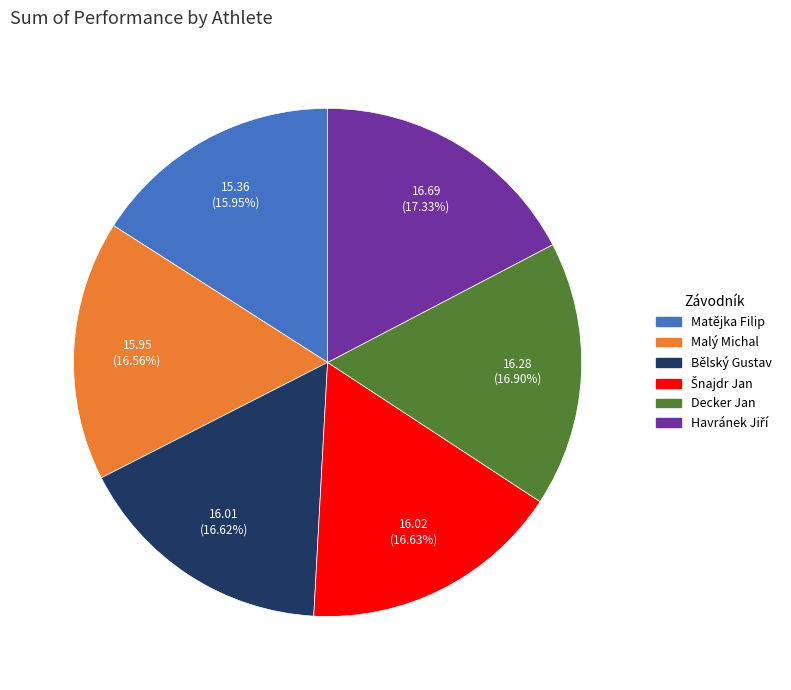

Is there any slice that represents more than half of the pie?

No